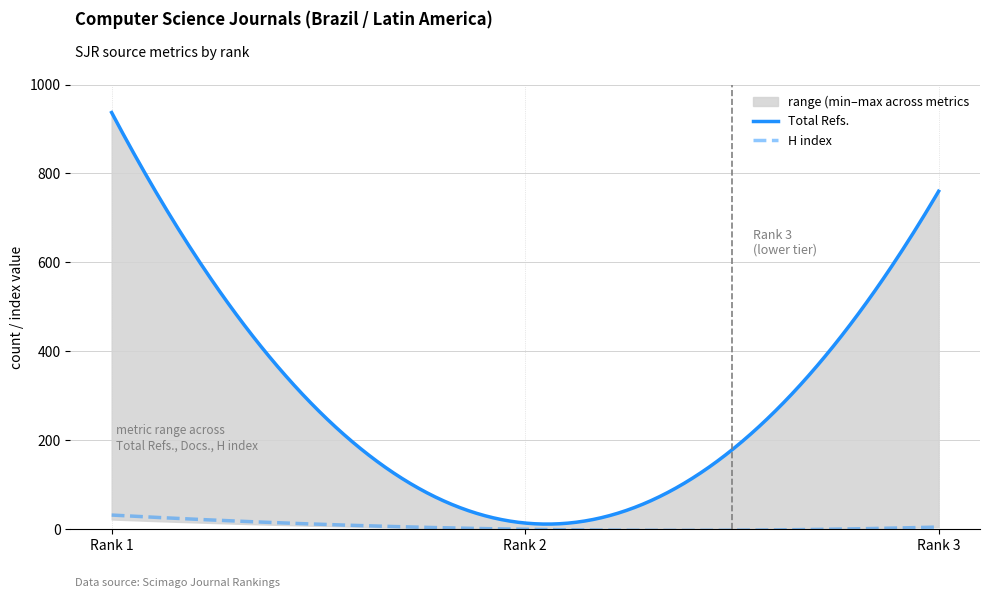

What is the maximum value for H index?

32.0